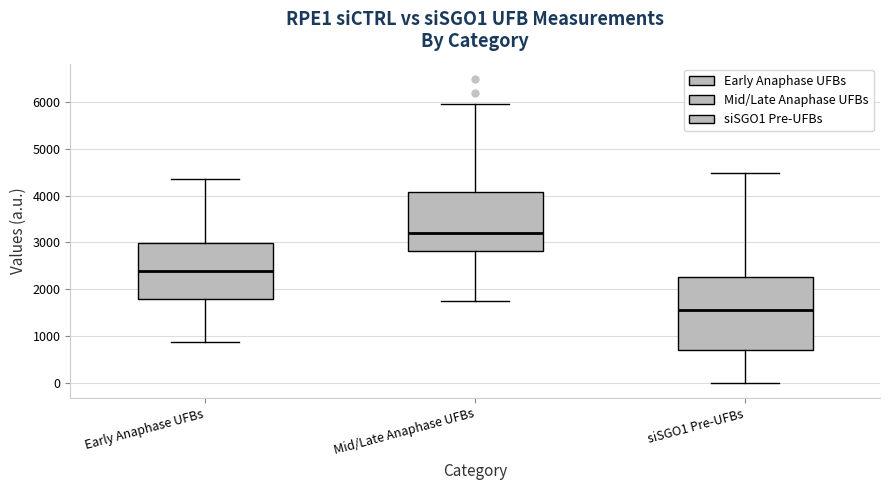

Reading left to right, read every box against the y-axis: the position of its median line, the range the box covers, and the ends of its whiskers. The values are not printed on the chart, so give them approximately, as read against the axis.

Early Anaphase UFBs: median 2400, box 1800 to 3000, whiskers 900 to 4400
Mid/Late Anaphase UFBs: median 3200, box 2800 to 4100, whiskers 1700 to 6000
siSGO1 Pre-UFBs: median 1600, box 700 to 2200, whiskers 0 to 4500